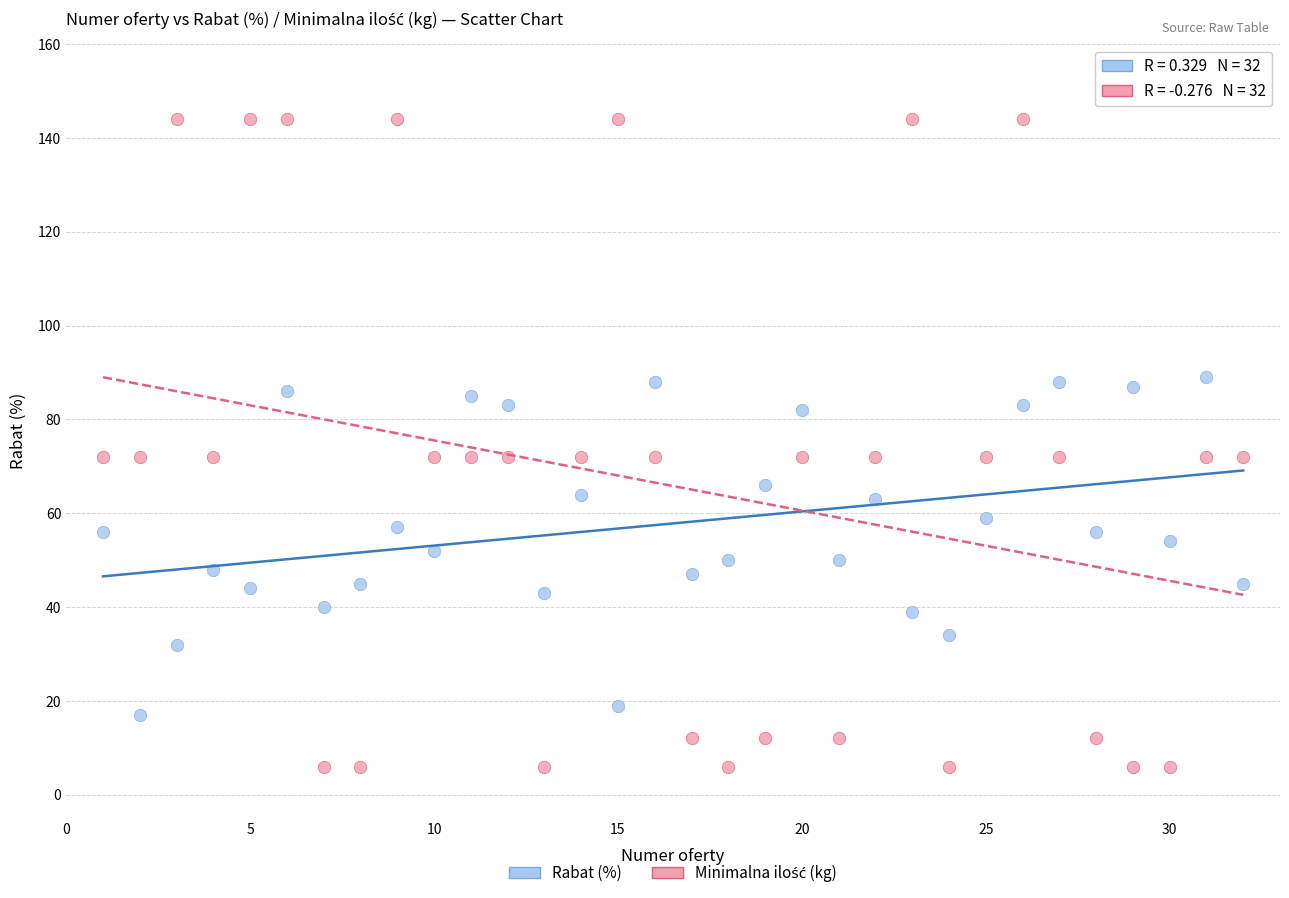

What is the X range (max minus min) for the scatter plot?

31